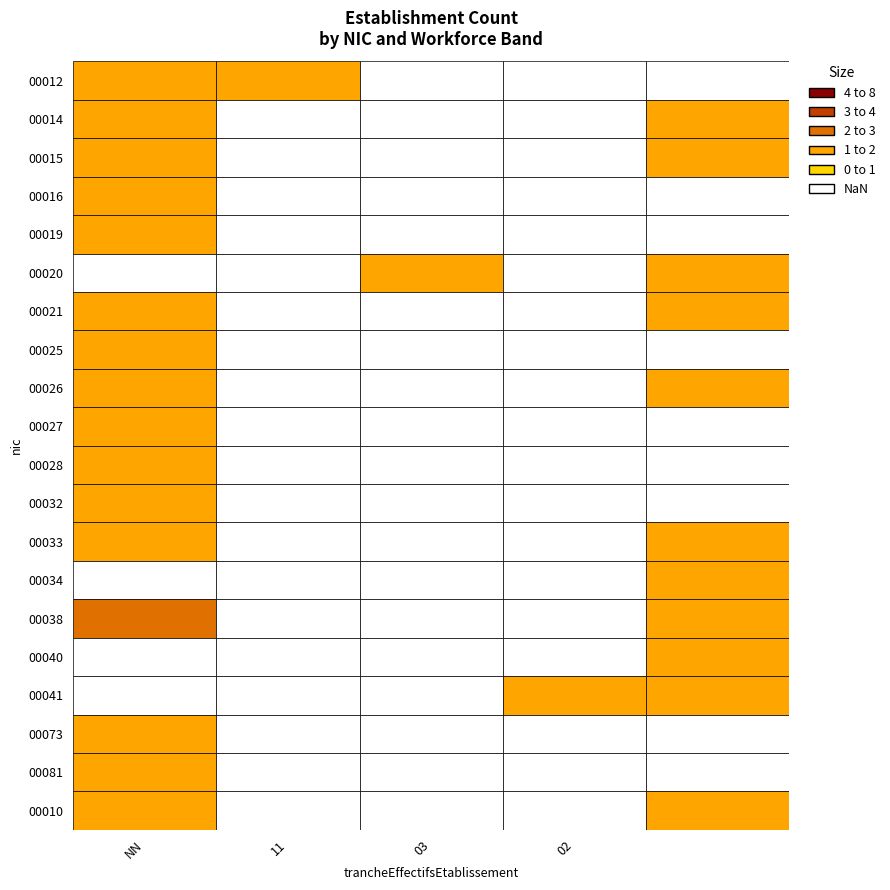

At which category is the sum across all series the highest?

NN